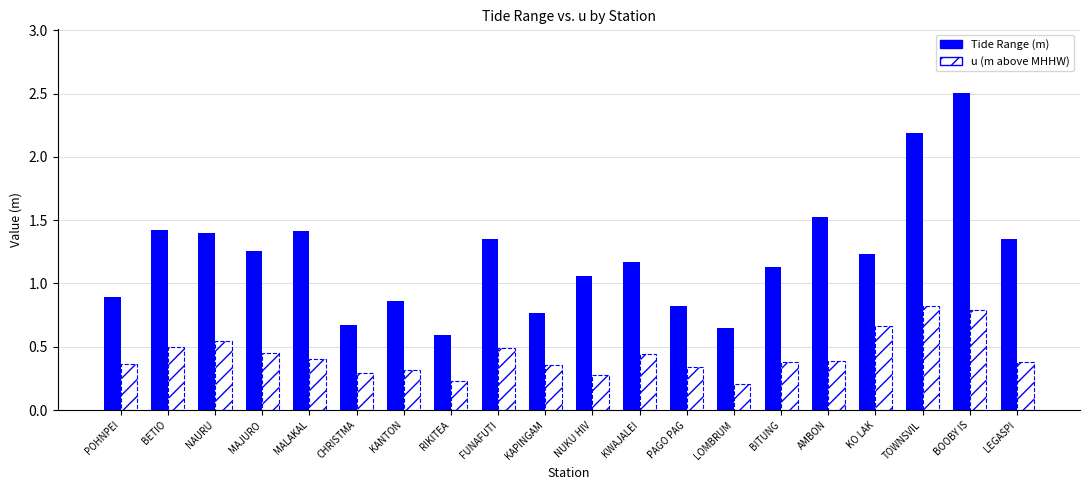

List the labels in order of u (m above MHHW) value, largest first.

TOWNSVIL, BOOBY IS, KO LAK, NAURU, BETIO, FUNAFUTI, MAJURO, KWAJALEI, MALAKAL, AMBON, LEGASPI, BITUNG, POHNPEI, KAPINGAM, PAGO PAG, KANTON, CHRISTMA, NUKU HIV, RIKITEA, LOMBRUM